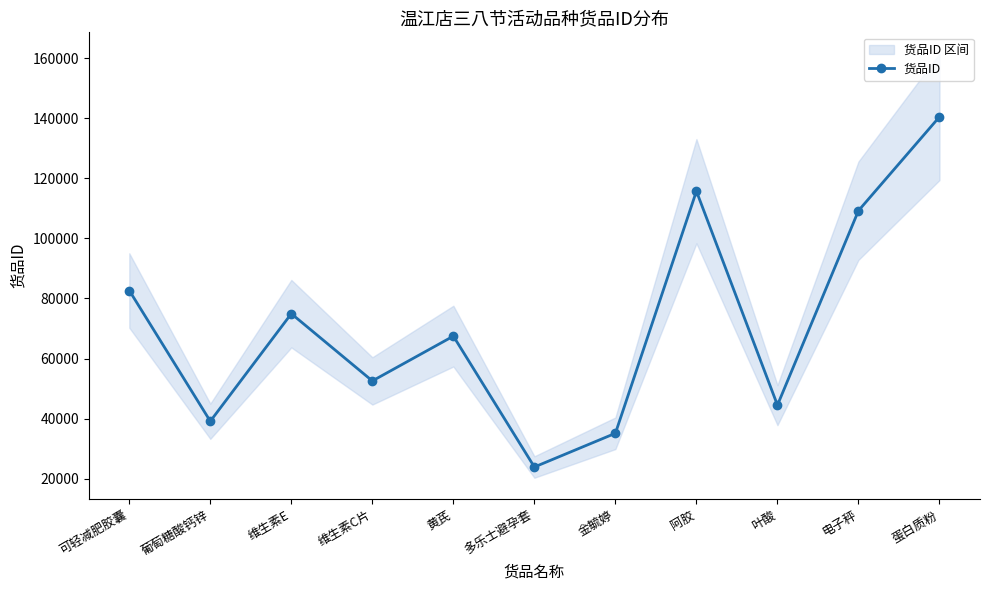

Rank the categories by value from lowest to highest.

多乐士避孕套, 金毓婷, 葡萄糖酸钙锌, 叶酸, 维生素C片, 黄芪, 维生素E, 可轻减肥胶囊, 电子秤, 阿胶, 蛋白质粉